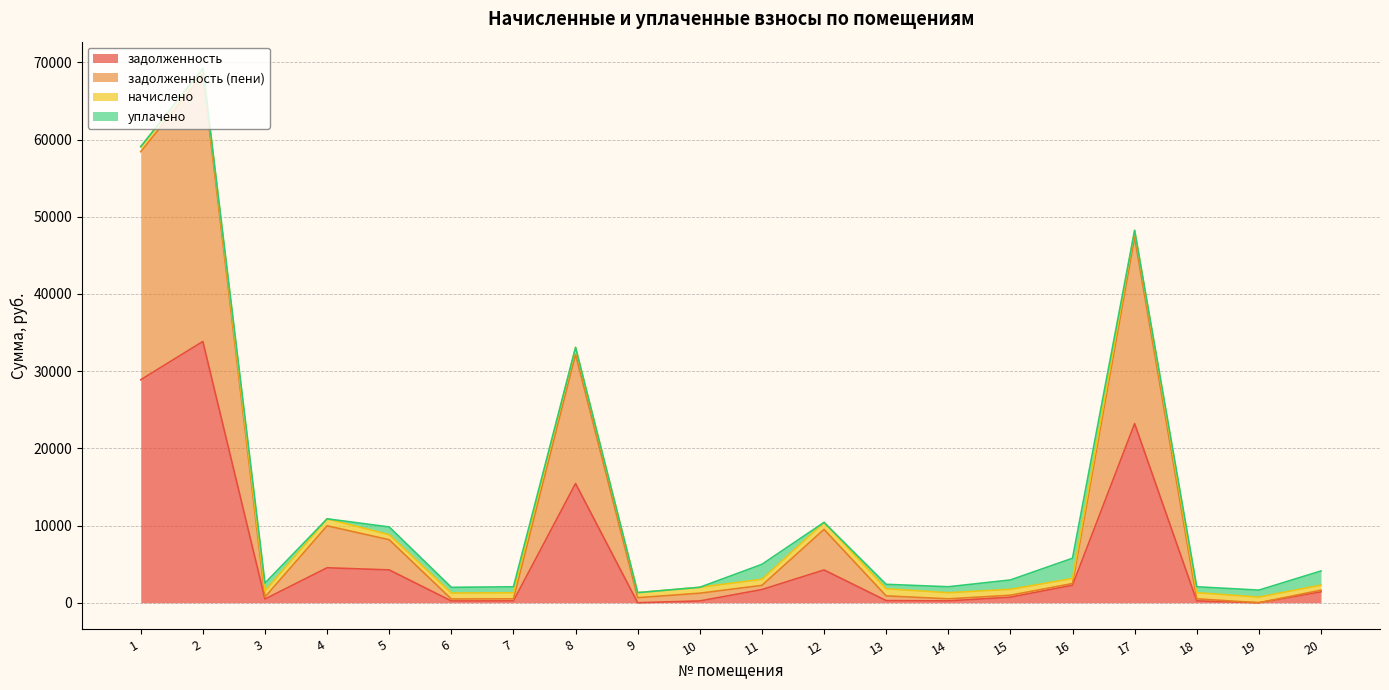

How many values in the задолженность series are below 1411?

10